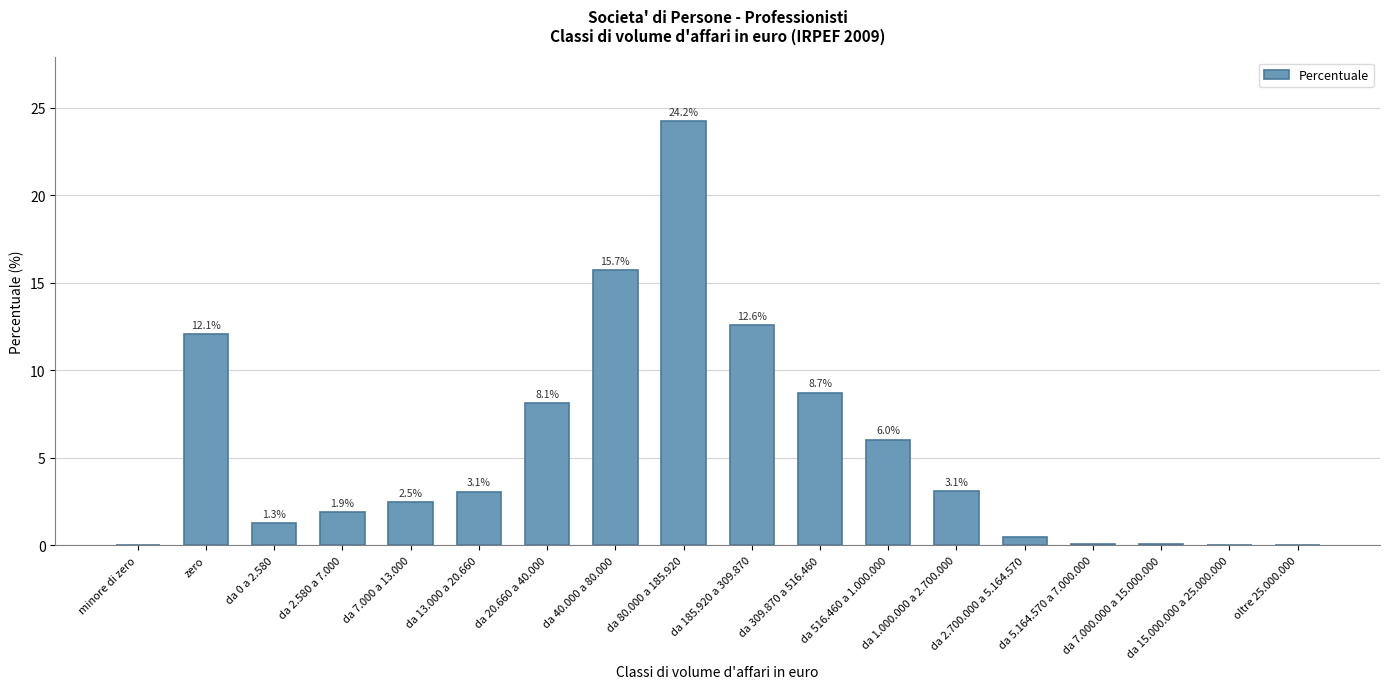

What is the maximum value shown in the chart?

24.2